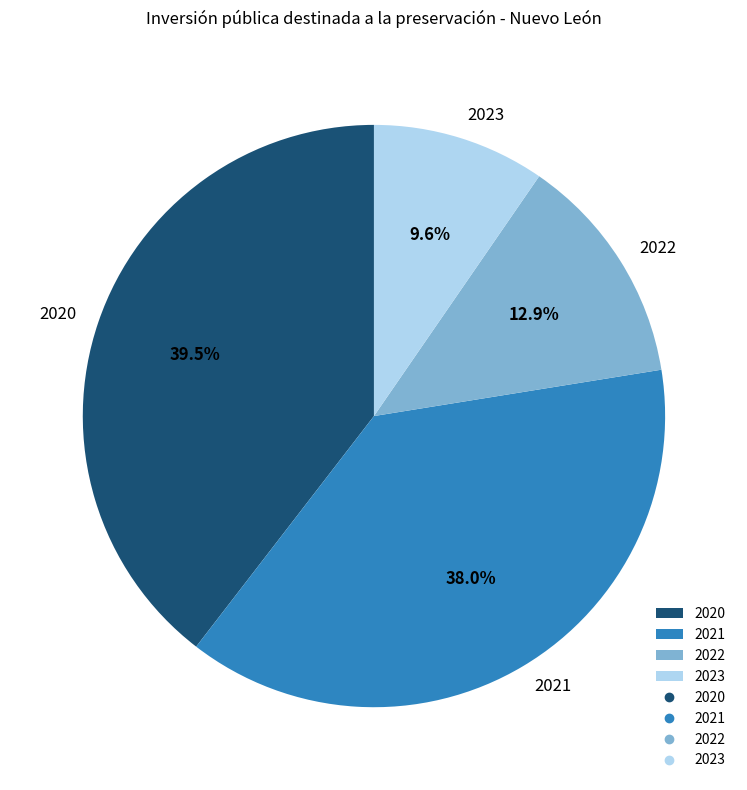

Which category has the smallest portion of the pie?

2023